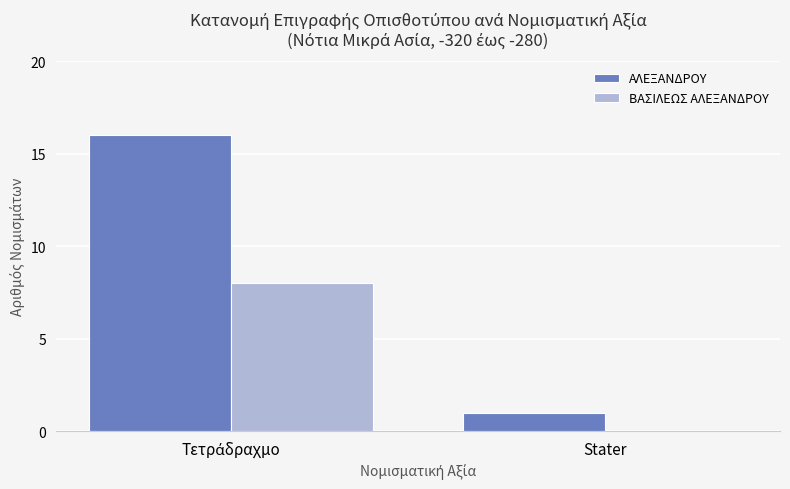

The ΑΛΕΞΑΝΔΡΟΥ series shows 0 at Stater. True or false?

False